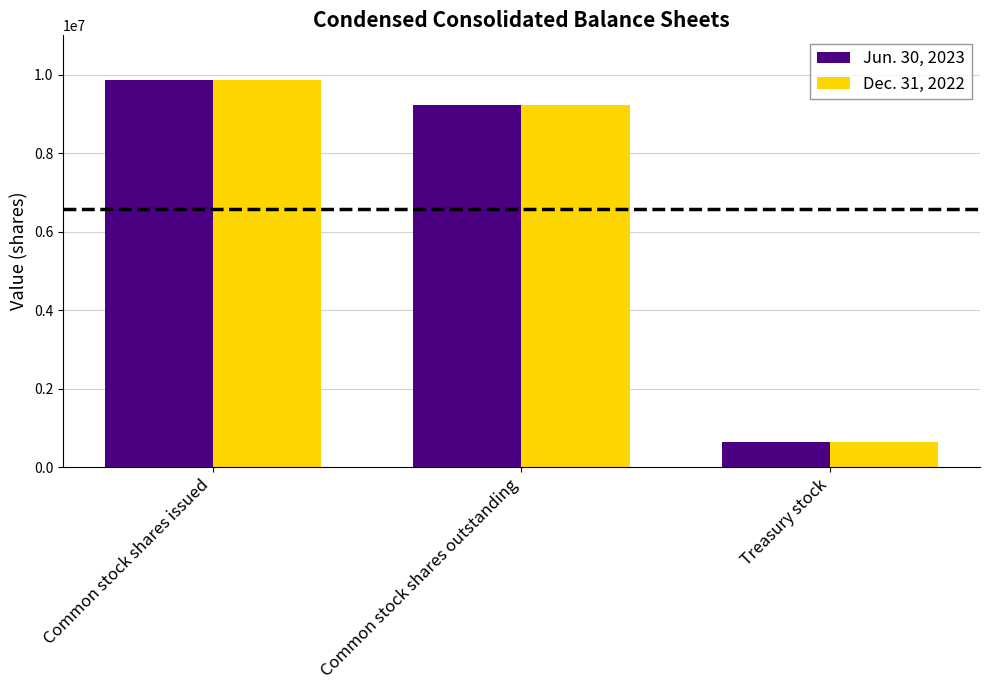

Are the bars grouped side by side (vs. stacked)?

Yes